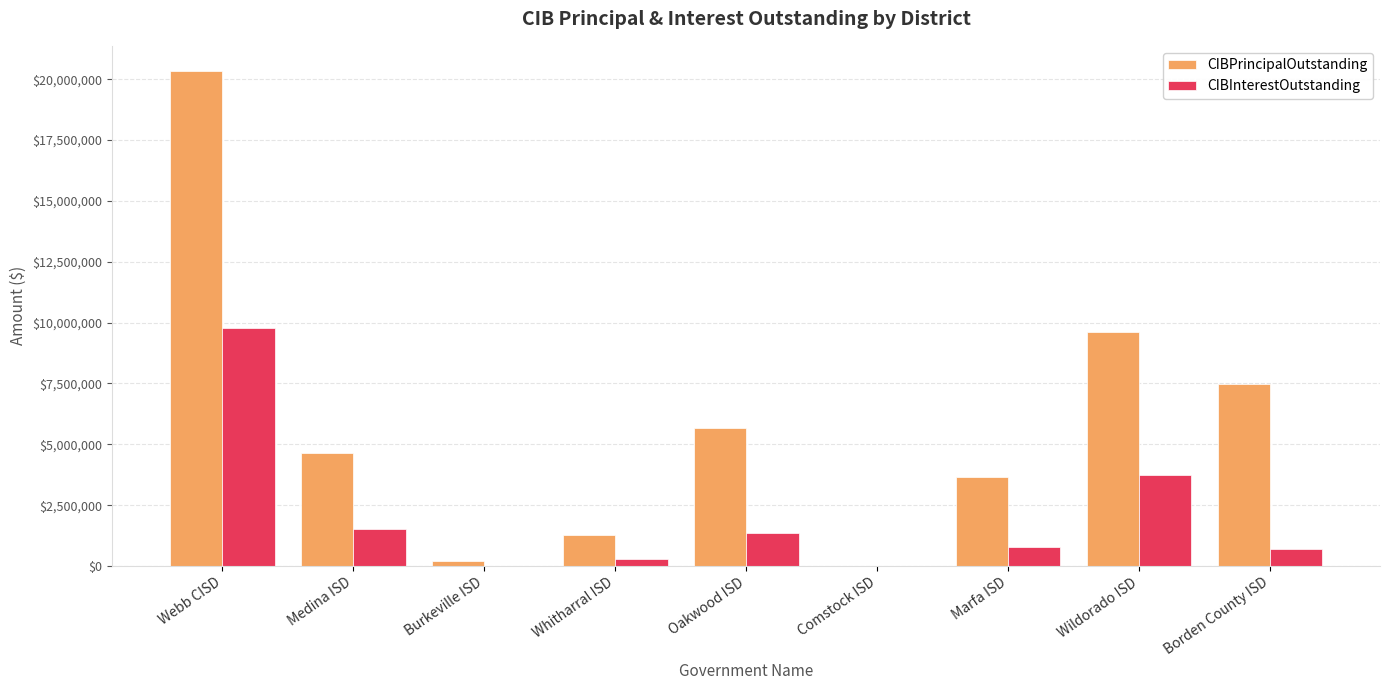

True or false: CIBInterestOutstanding has a value of 708487.5 at Borden County ISD.

True